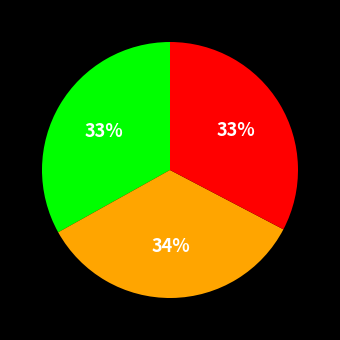

Is there any slice that represents more than half of the pie?

No